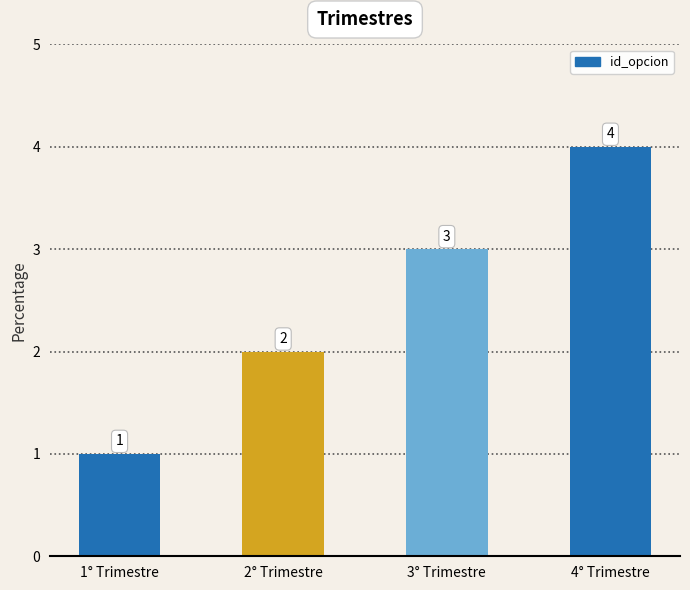

Count the values in the range 2 to 4.

3